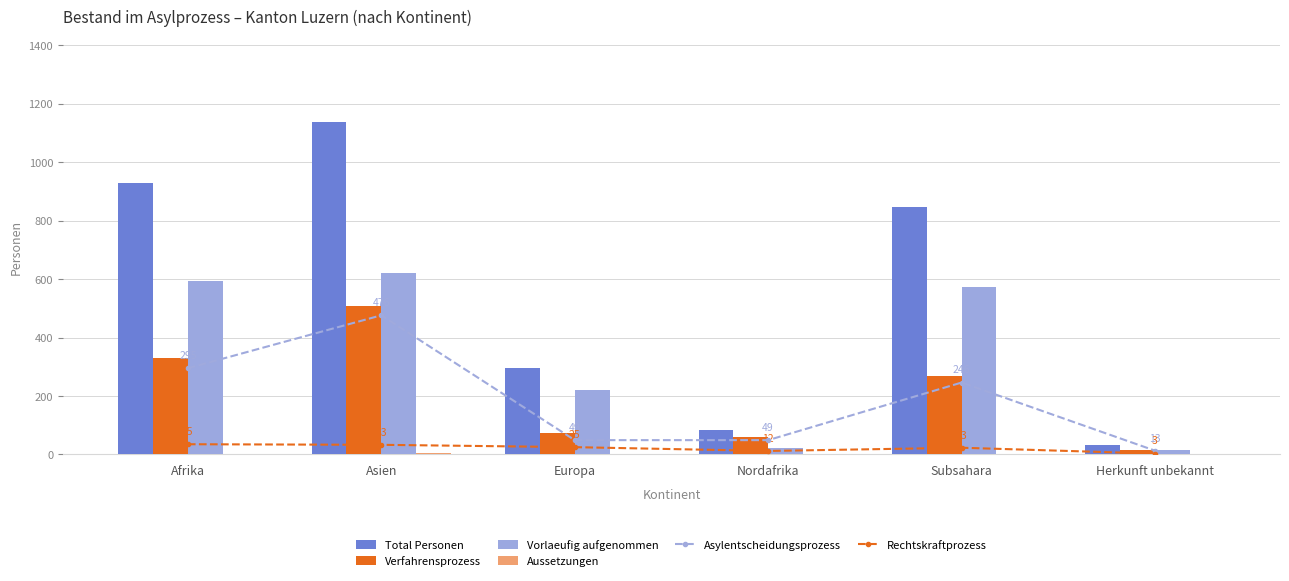

Reading right to left, list all the values displayed in this chart.

Asylentscheidungsprozess: Herkunft unbekannt=13	Subsahara=246	Nordafrika=49	Europa=49	Asien=476	Afrika=295
Rechtskraftprozess: Herkunft unbekannt=3	Subsahara=23	Nordafrika=12	Europa=25	Asien=33	Afrika=35
Total Personen: Herkunft unbekannt=31	Subsahara=845	Nordafrika=82	Europa=297	Asien=1136	Afrika=927
Verfahrensprozess: Herkunft unbekannt=16	Subsahara=269	Nordafrika=61	Europa=74	Asien=509	Afrika=330
Vorlaeufig aufgenommen: Herkunft unbekannt=15	Subsahara=573	Nordafrika=21	Europa=220	Asien=621	Afrika=594
Aussetzungen: Herkunft unbekannt=0	Subsahara=3	Nordafrika=0	Europa=0	Asien=6	Afrika=3